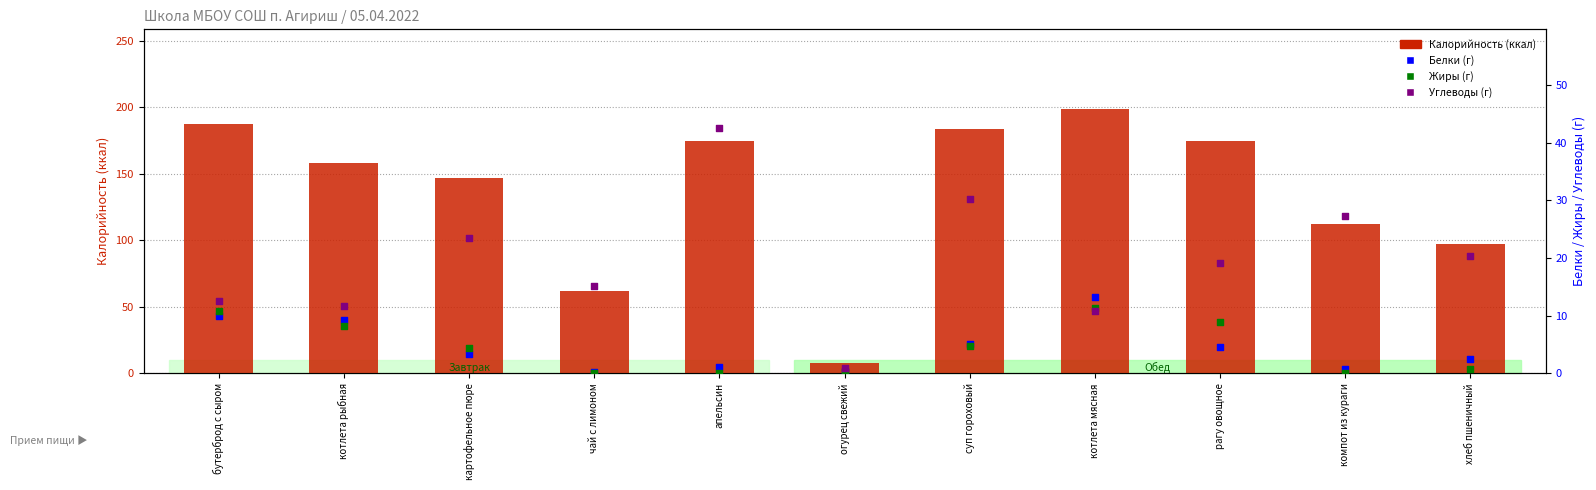

Which series has the largest Y range (max minus min)?

Калорийность (ккал)